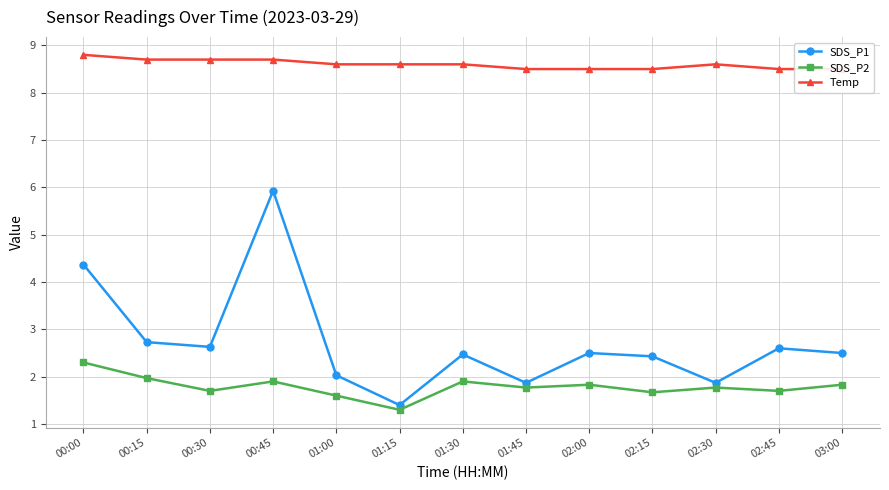

True or false: SDS_P2 and SDS_P1 cross at least once.

False